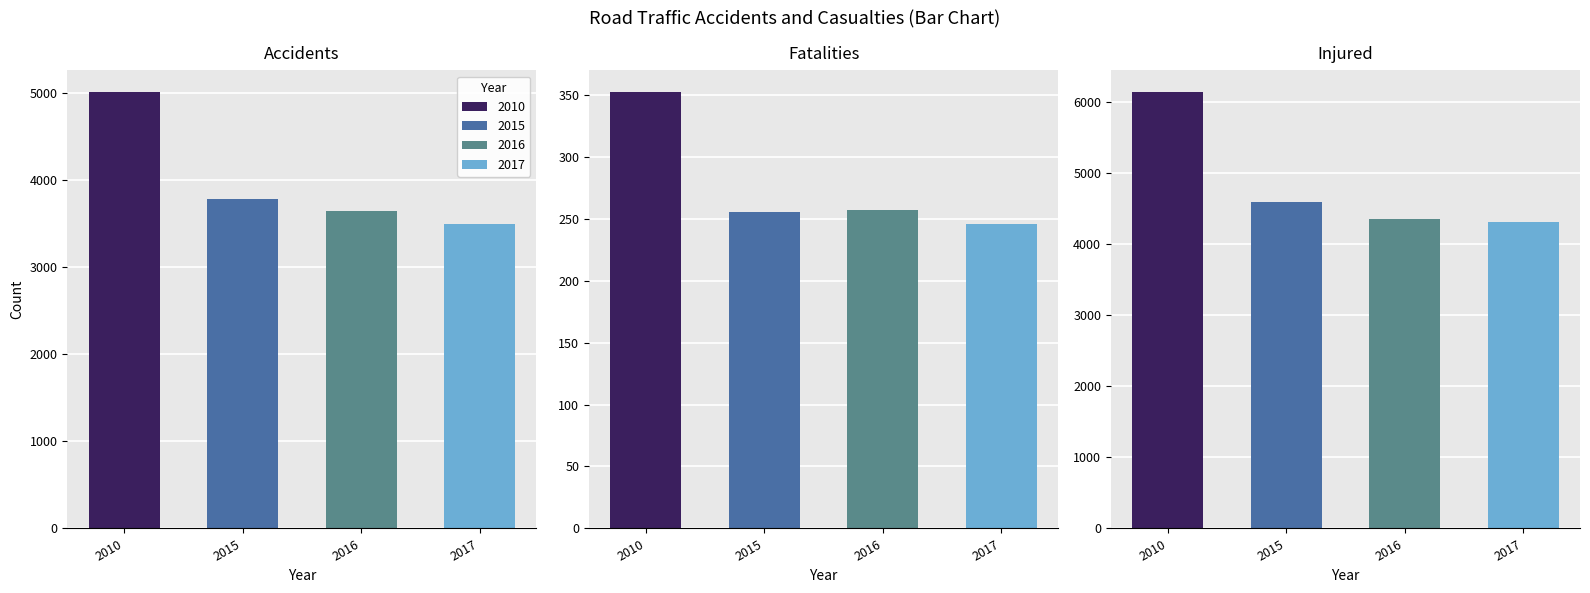

Are the bars horizontal?

No